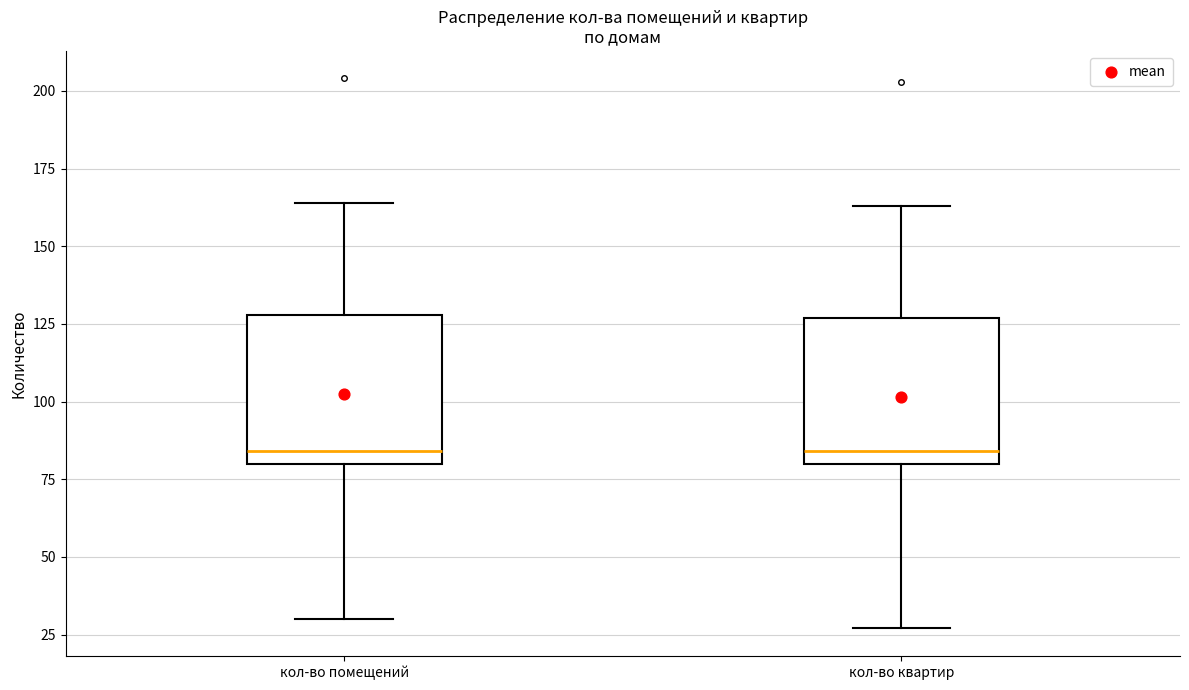

Reading left to right, read every box against the y-axis: the position of its median line, the range the box covers, and the ends of its whiskers. The values are not printed on the chart, so give them approximately, as read against the axis.

кол-во помещений: median 85, box 80 to 130, whiskers 30 to 165
кол-во квартир: median 85, box 80 to 125, whiskers 25 to 165